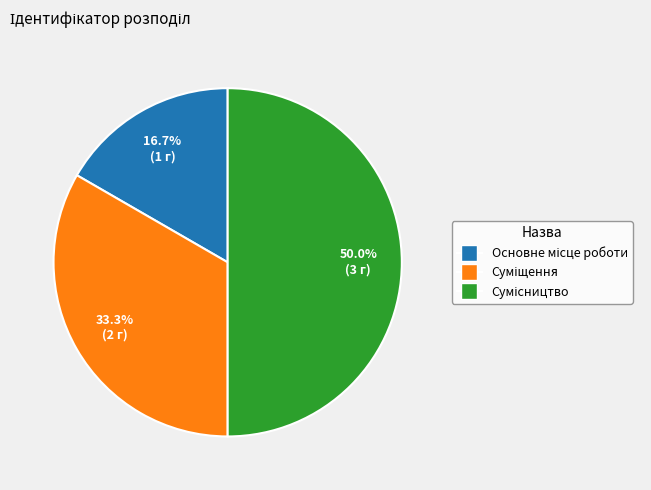

To the nearest percent, what percentage of the pie is Суміщення?

33%